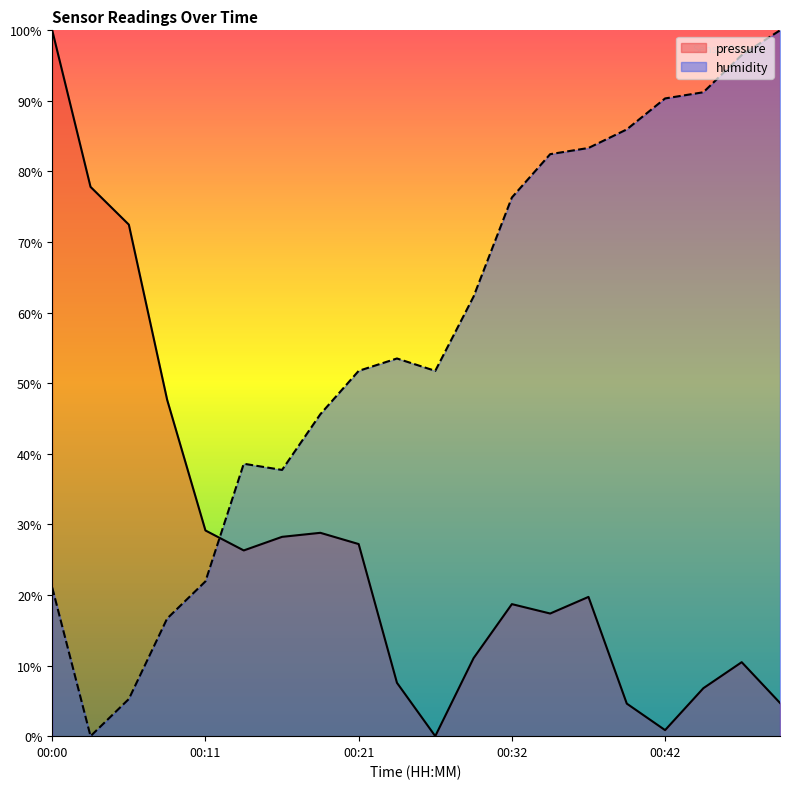

Where is the first local minimum for humidity?

00:03